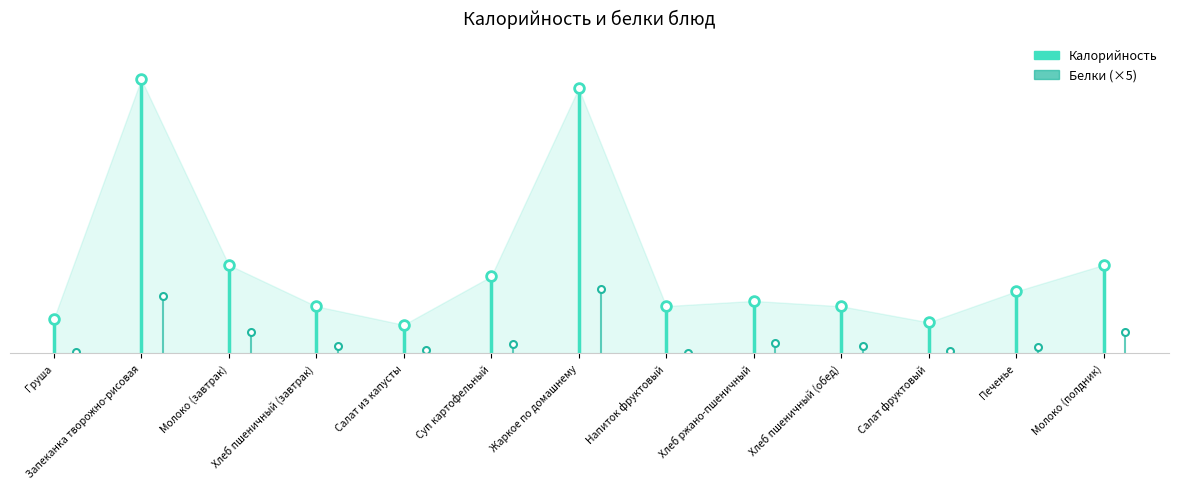

True or false: Калорийность has a value of 22.3 at Груша.

False